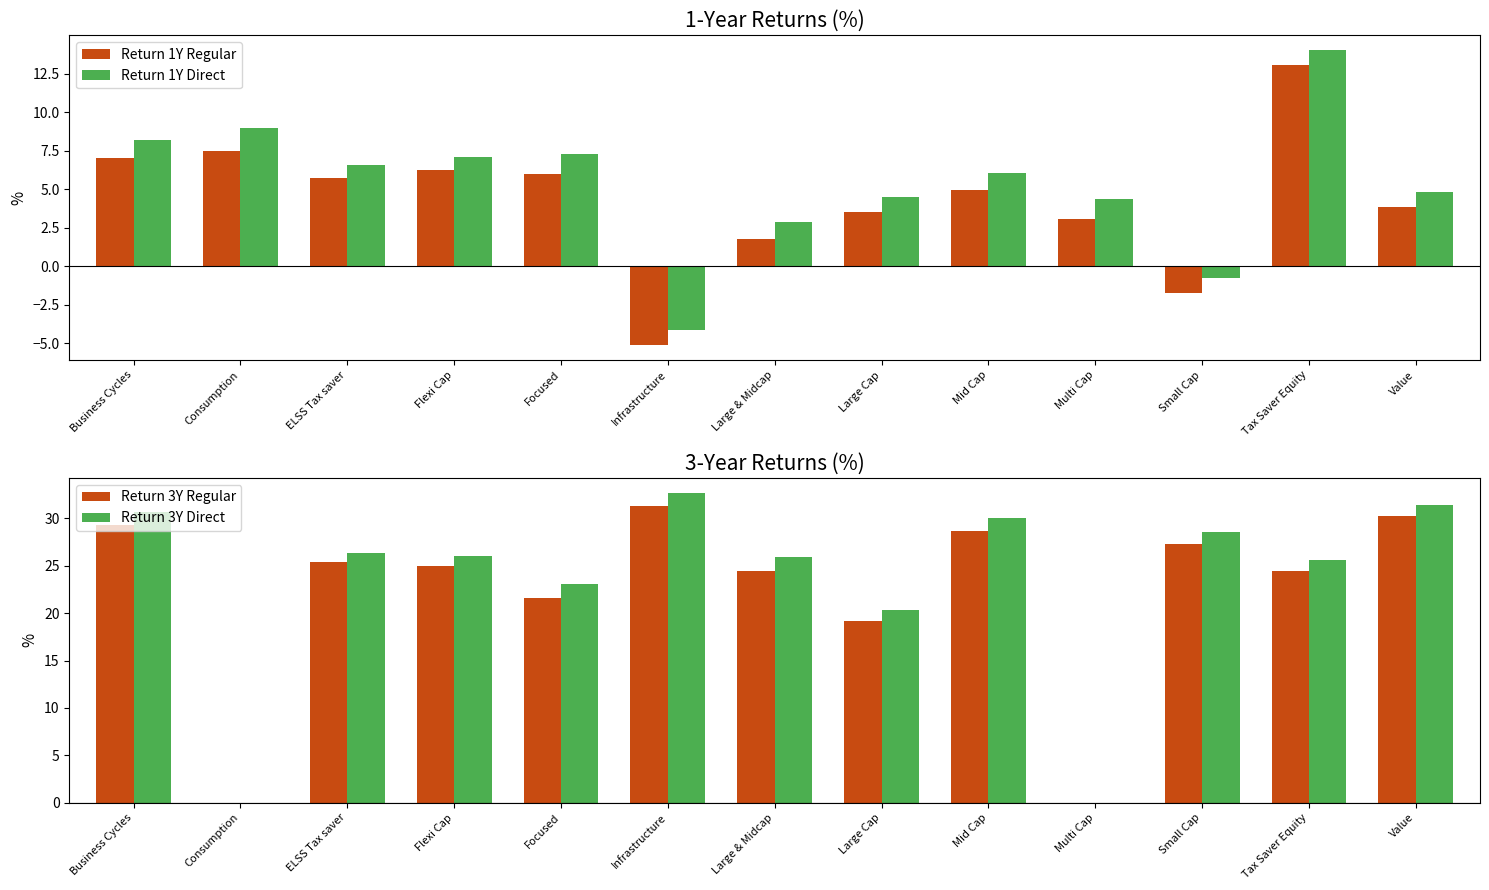

Are the bars horizontal?

No